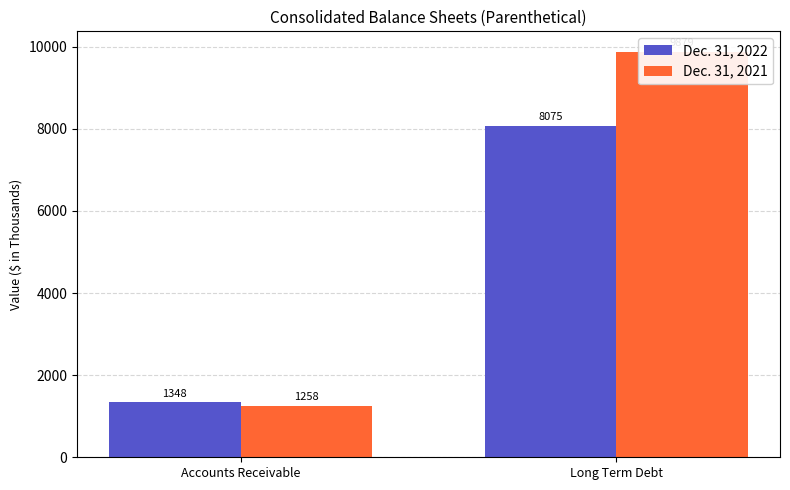

Which series changed the most between Accounts Receivable and Long Term Debt?

Dec. 31, 2021